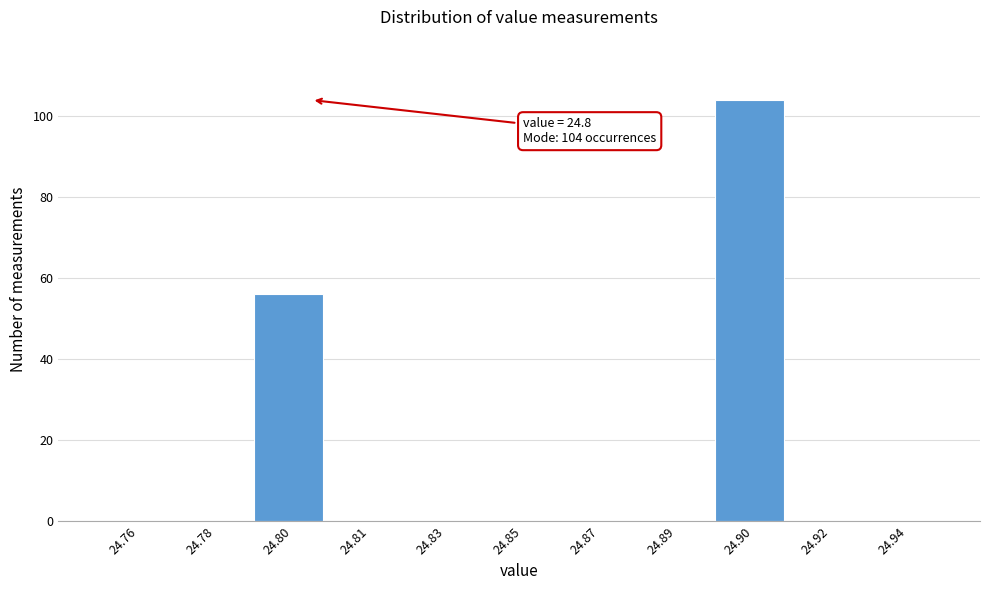

Reading left to right, transcribe all the data shown in this chart.

24.76=0	24.78=0	24.80=56	24.81=0	24.83=0	24.85=0	24.87=0	24.89=0	24.90=104	24.92=0	24.94=0